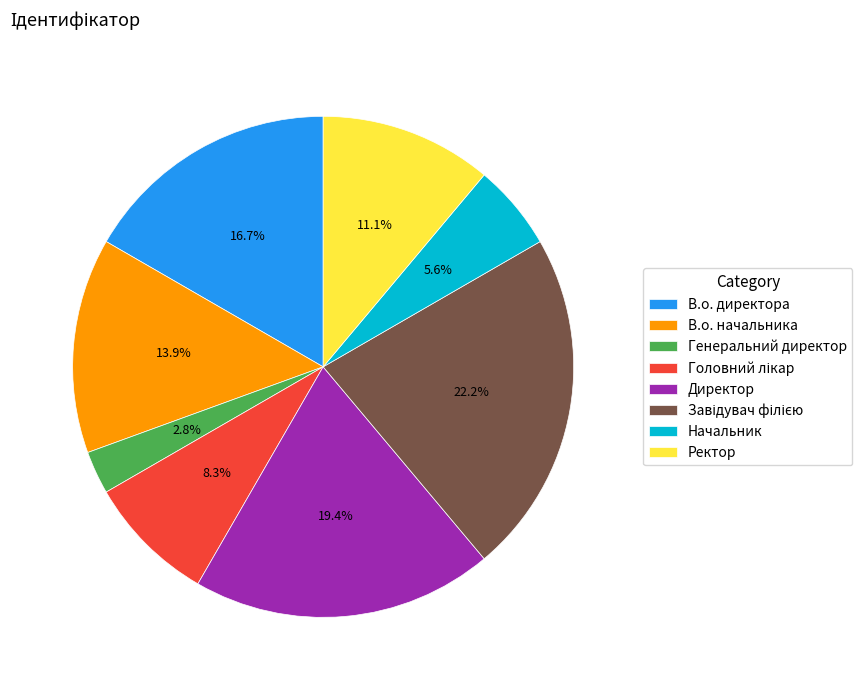

Is there any slice that represents more than half of the pie?

No